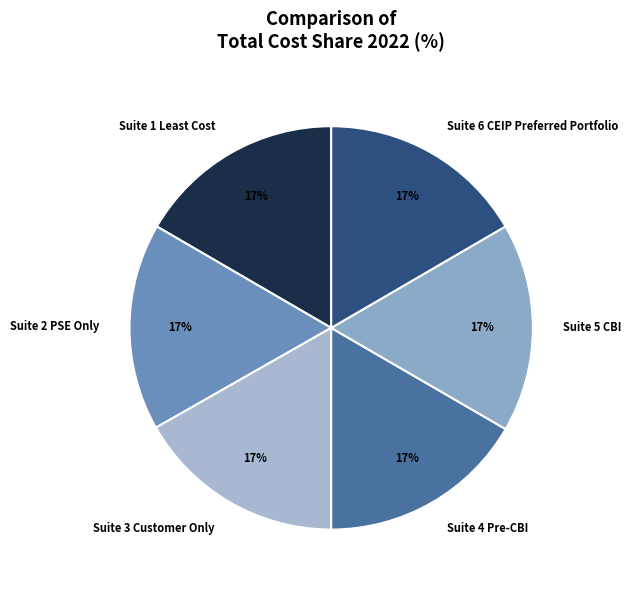

Approximately how many times larger is the value at Suite 4 Pre-CBI compared to Suite 1 Least Cost?

1.0